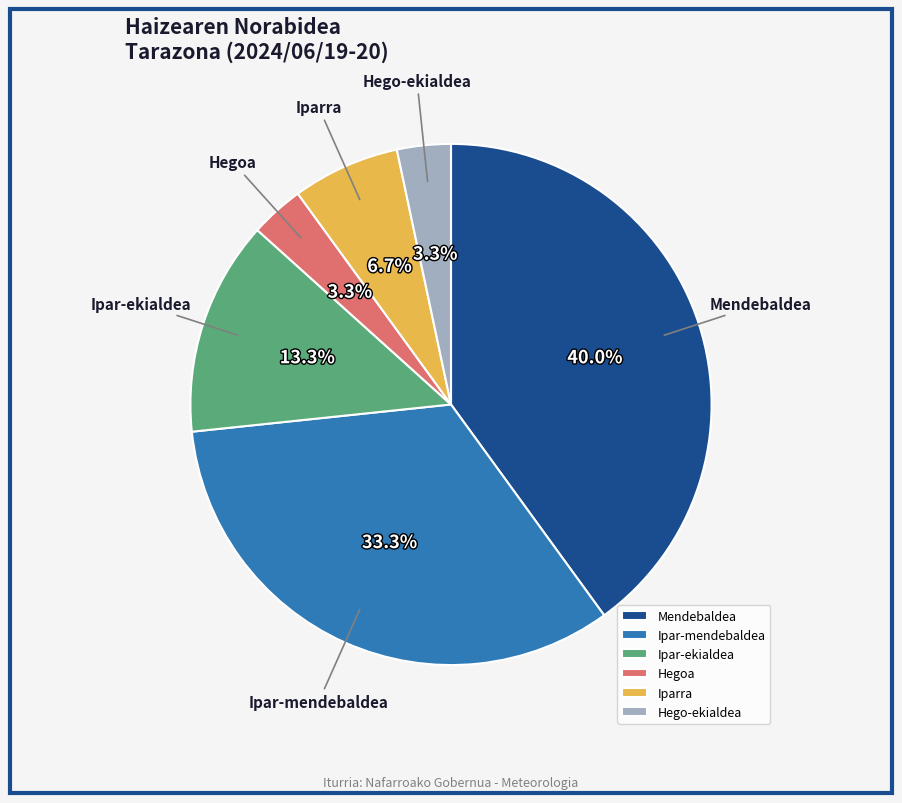

To the nearest percent, what is the combined percentage of Iparra and Ipar-mendebaldea?

40%